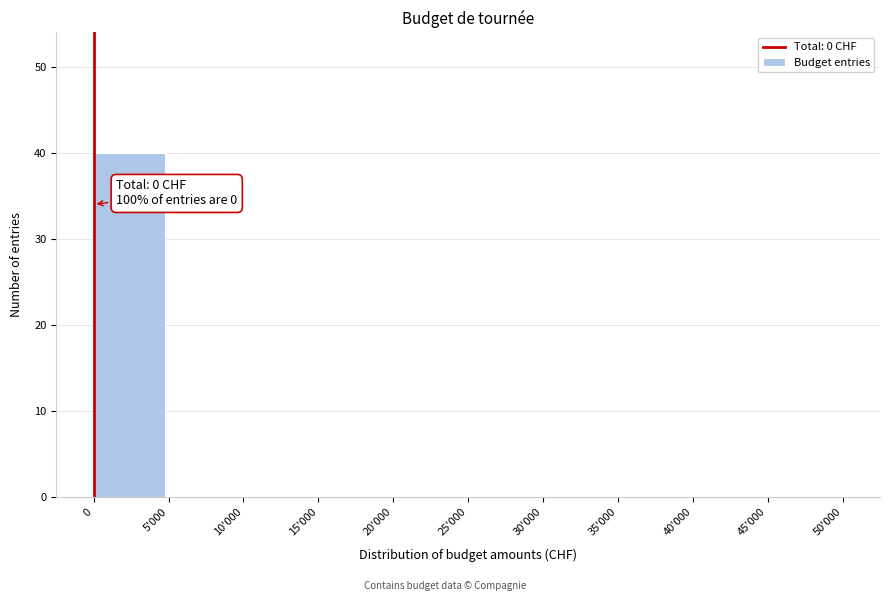

Reading left to right, what are all the values shown in this chart?

0=40	5'000=0	10'000=0	15'000=0	20'000=0	25'000=0	30'000=0	35'000=0	40'000=0	45'000=0